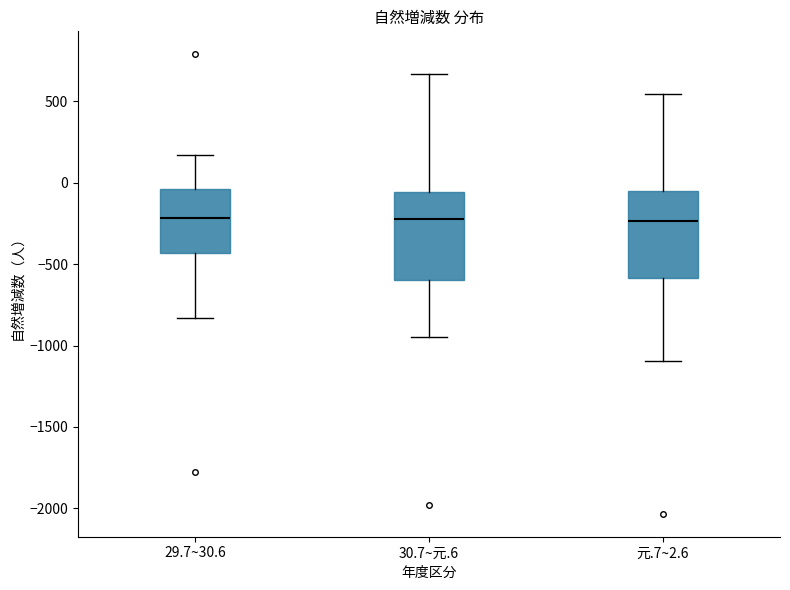

Where is the upper edge of the box for 29.7~30.6 on the y-axis? The values are not printed on the chart, so give them approximately, as read against the axis.

-50